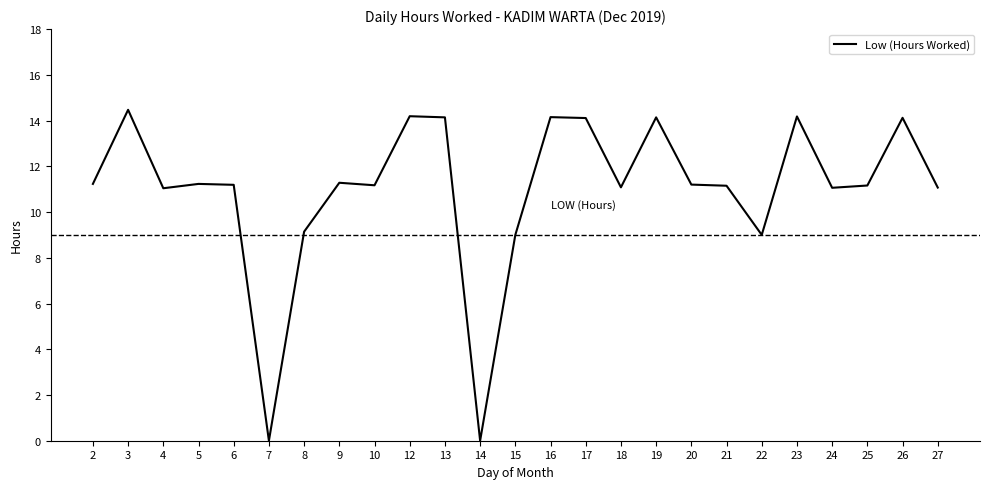

Which has a higher value, 10 or 12?

12